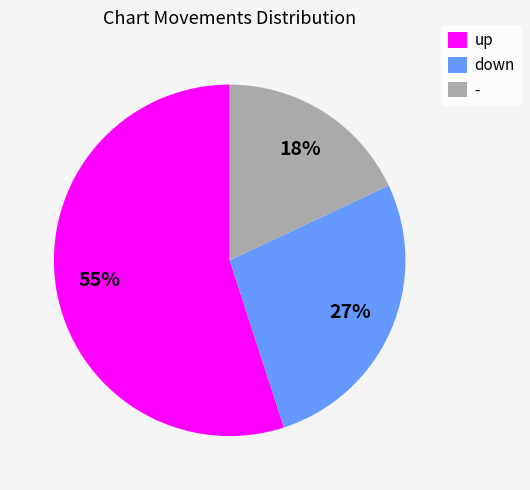

Rank the categories by value from lowest to highest.

-, down, up